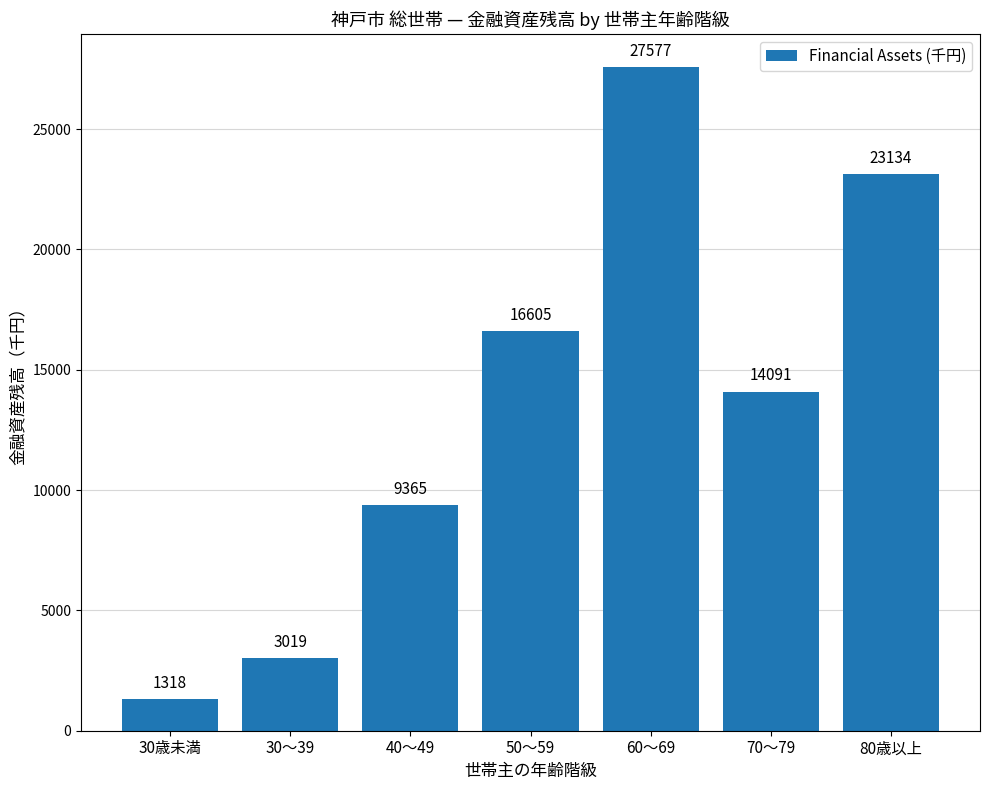

Reading left to right, extract all data points from this chart.

30歳未満=1318	30～39=3019	40～49=9365	50～59=16605	60～69=27577	70～79=14091	80歳以上=23134